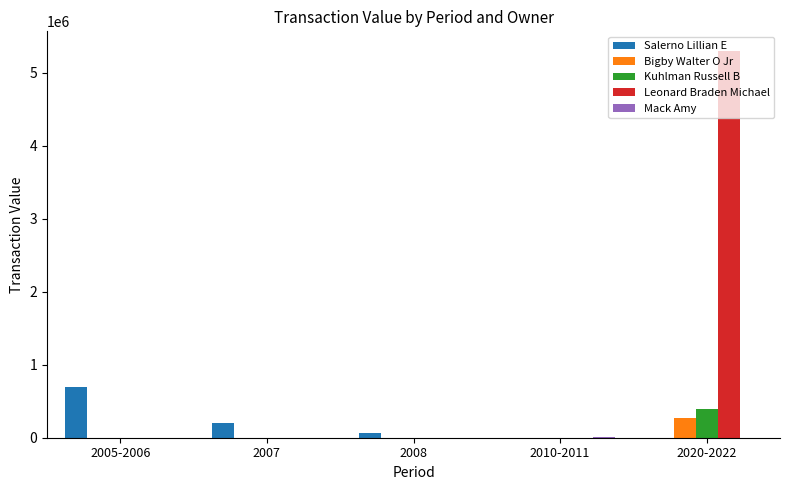

What is the highest value of the Salerno Lillian E series?

692487